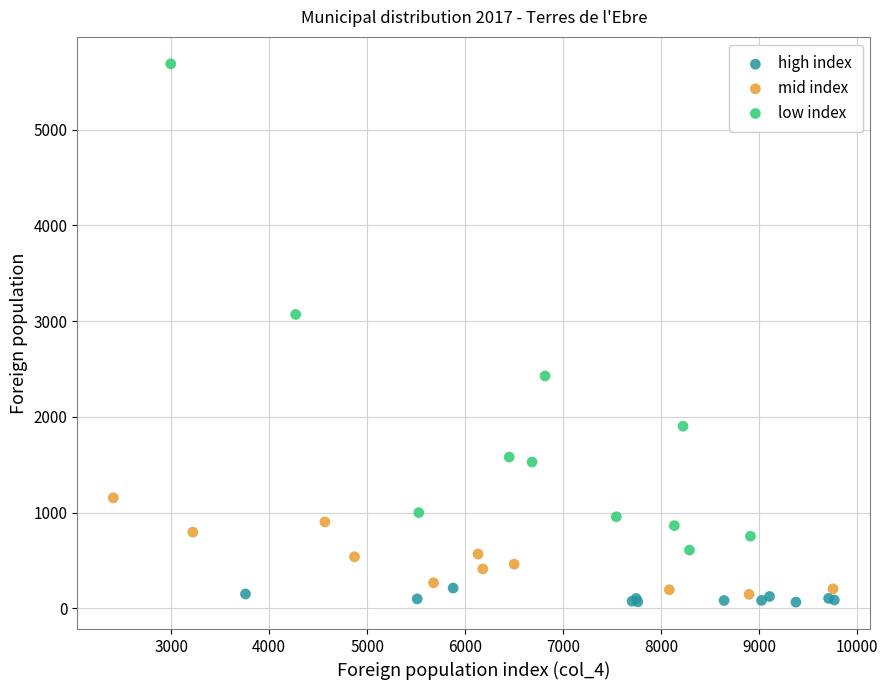

Which series has the largest Y range (max minus min)?

low index